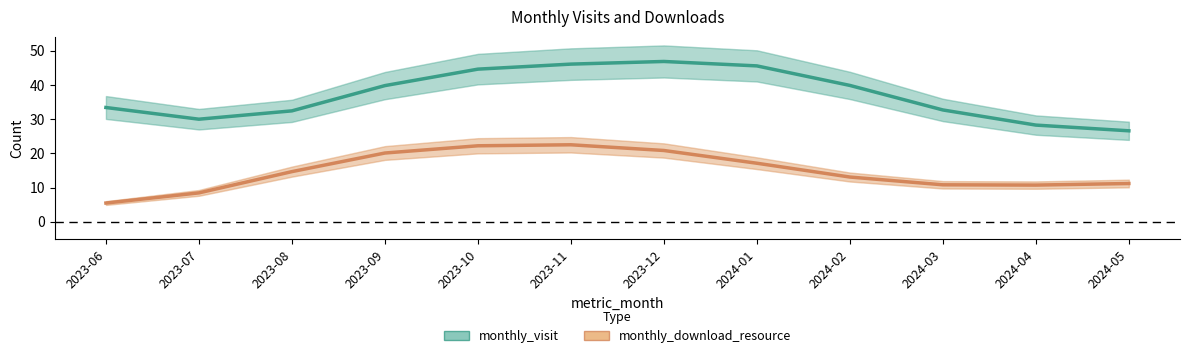

Is this an area chart (filled region under the line)?

No